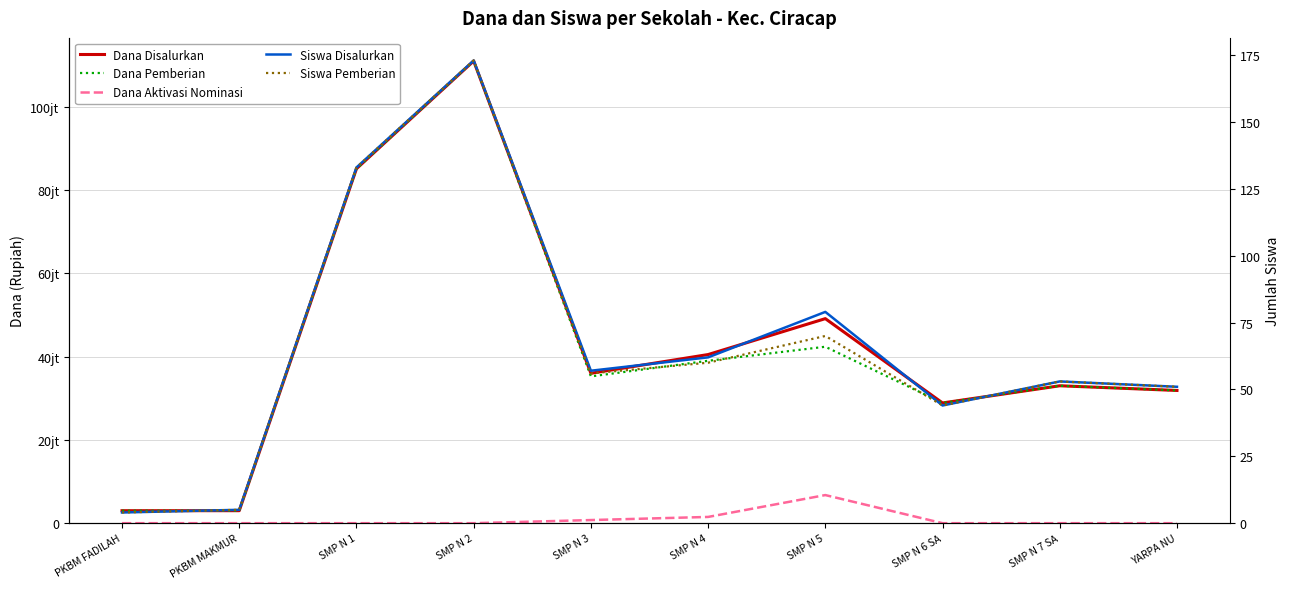

How many lines are shown in the chart?

5